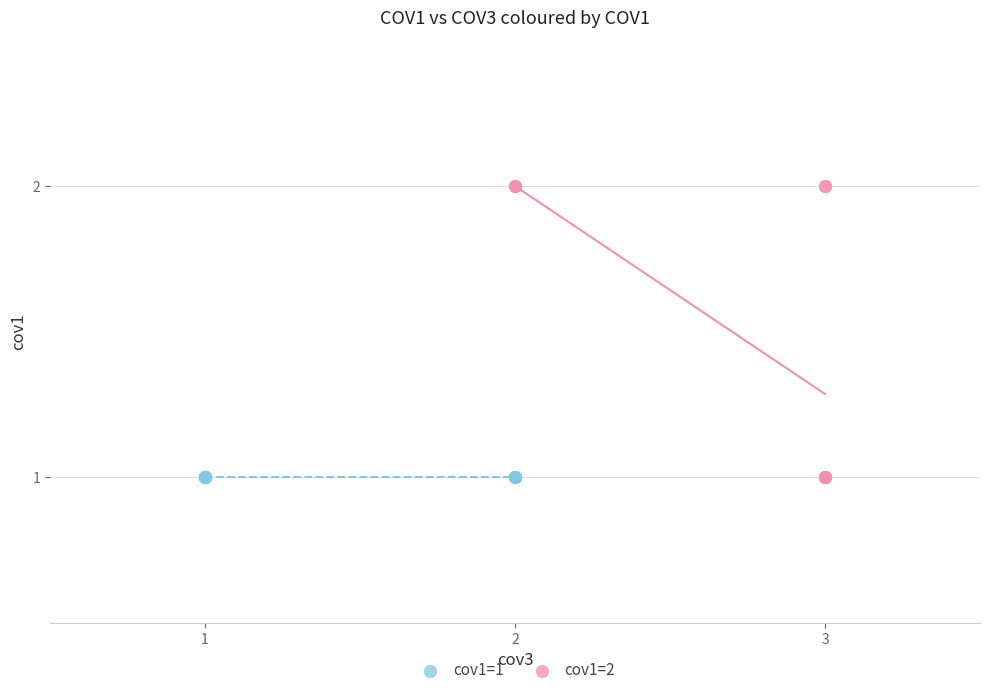

Which series reaches the maximum Y coordinate?

cov1=2